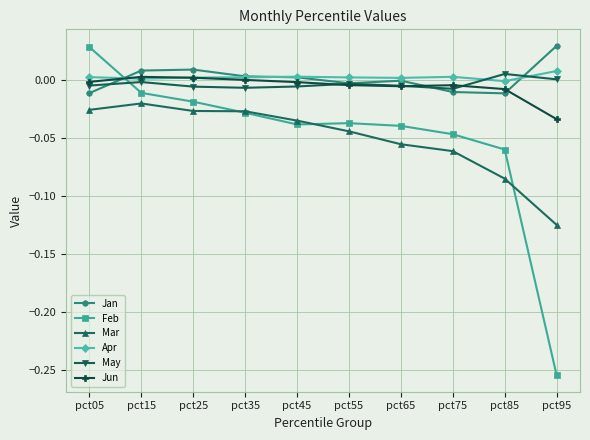

In Apr, how many points are lower than both neighbors (excluding endpoints)?

3